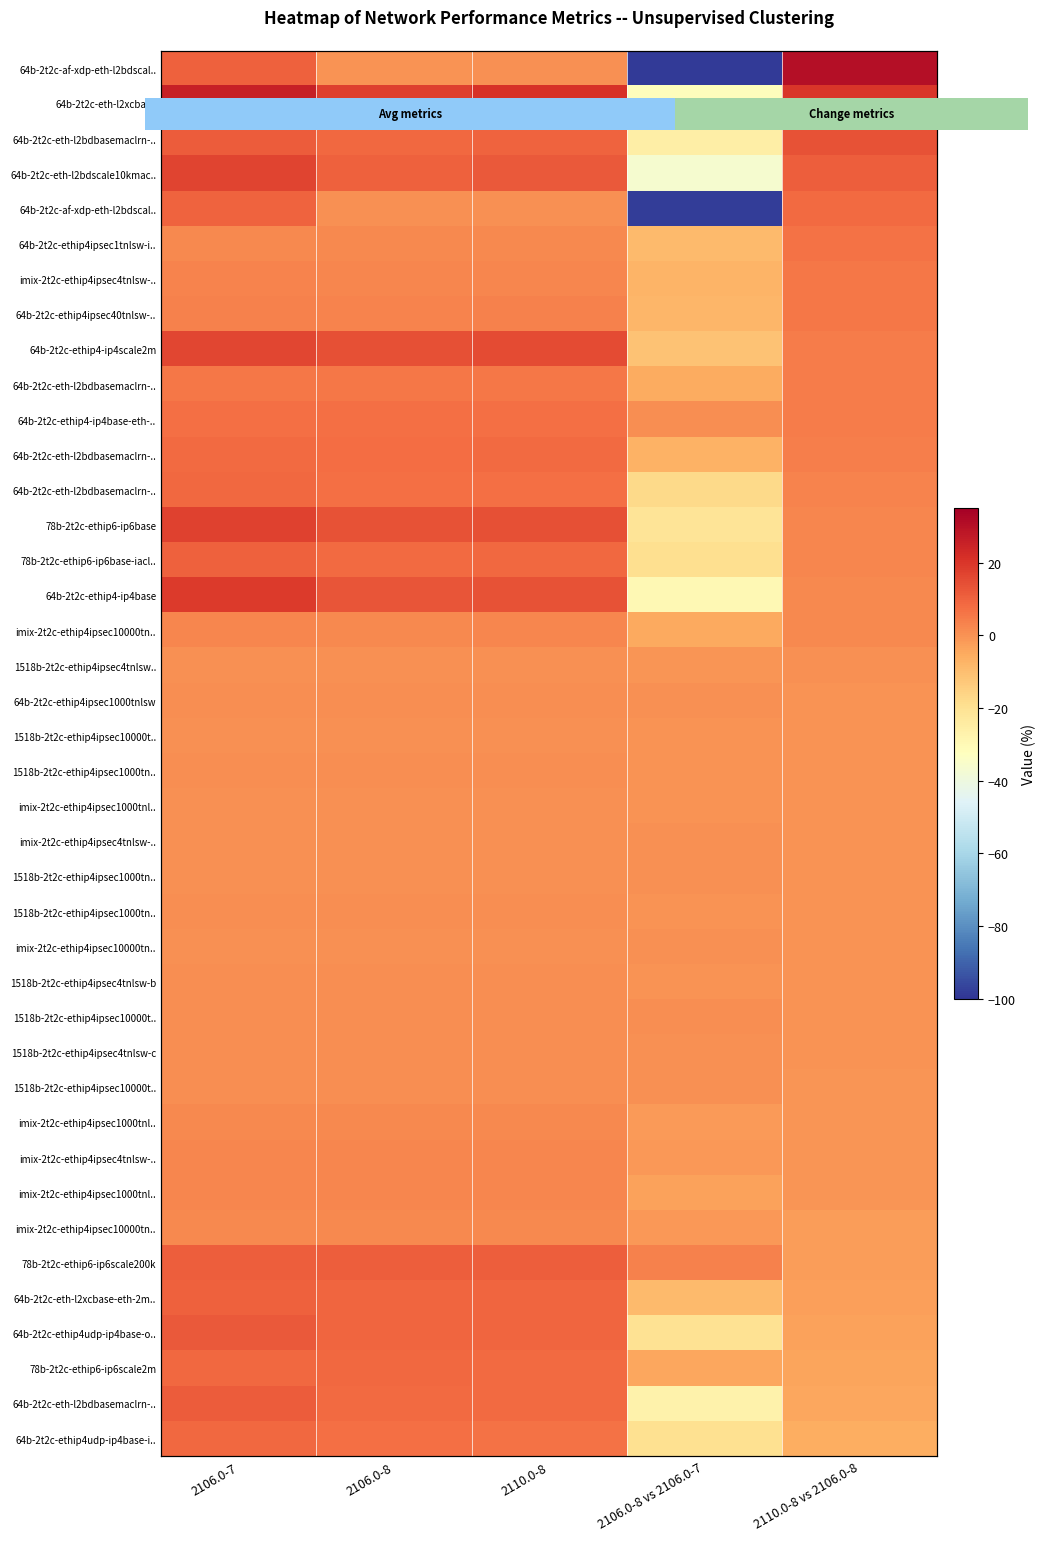

What is the minimum value shown in the chart?

-98.5